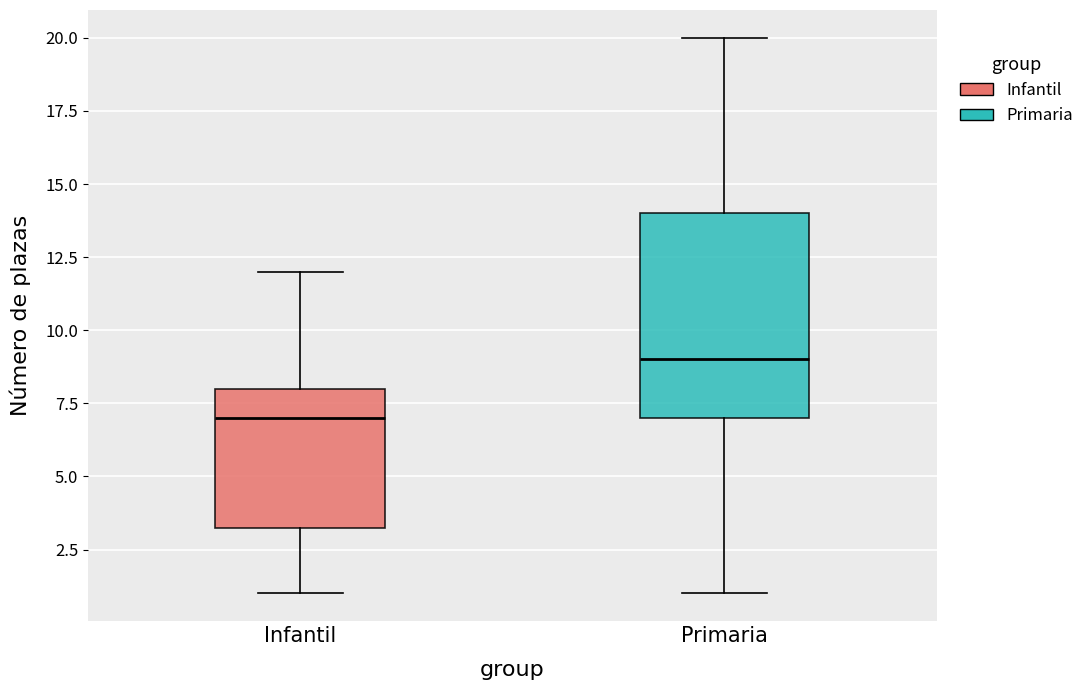

Reading left to right, read every box against the y-axis: the position of its median line, the range the box covers, and the ends of its whiskers. The values are not printed on the chart, so give them approximately, as read against the axis.

Infantil: median 7.0, box 3.5 to 8.0, whiskers 1.0 to 12.0
Primaria: median 9.0, box 7.0 to 14.0, whiskers 1.0 to 20.0